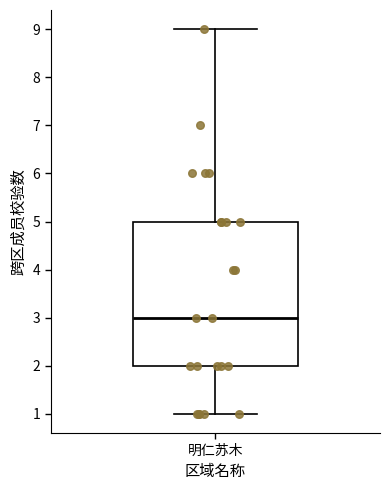

Read this box plot against the y-axis: the position of the median line, the range covered by the box, and the ends of both whiskers. The values are not printed on the chart, so give them approximately, as read against the axis.

median 3, box 2 to 5, whiskers 1 to 9